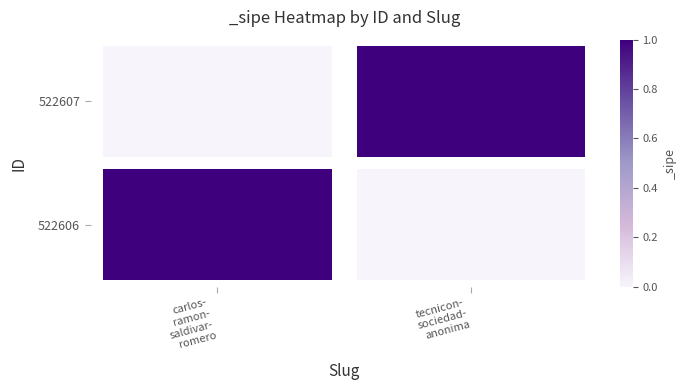

The value of carlos-ramon-saldivar-romero at carlos-
ramon-
saldivar-
romero is 0. True or false?

True